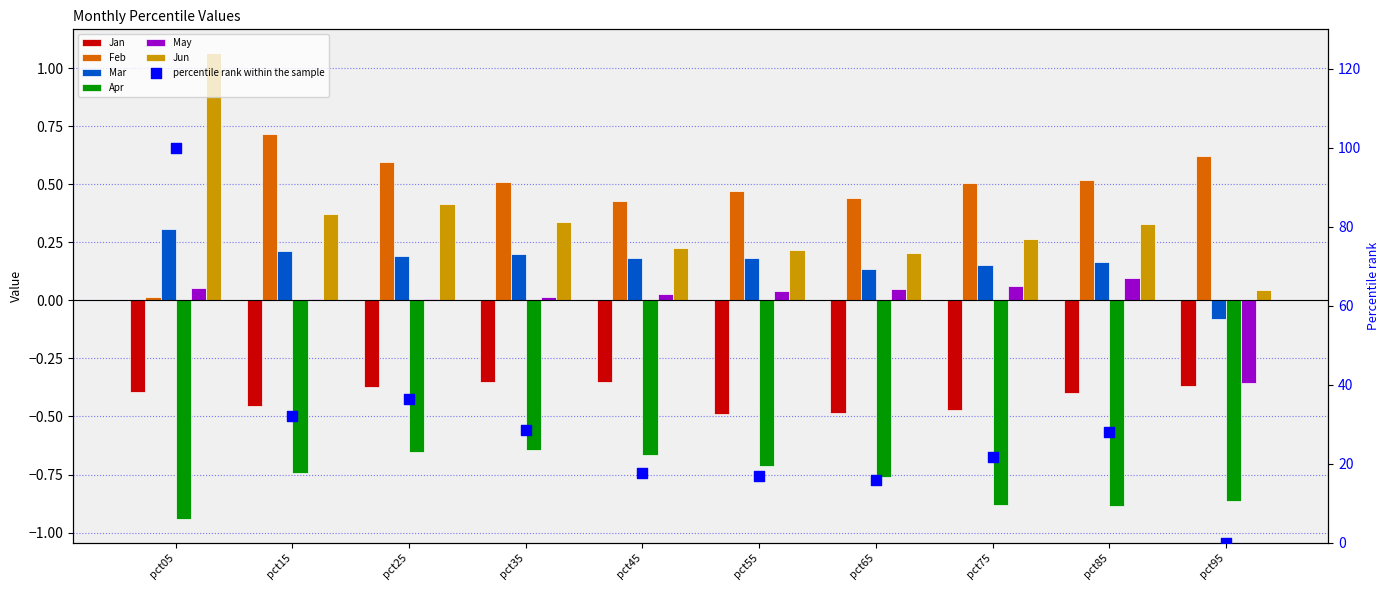

Which series reaches the maximum Y coordinate?

Jun